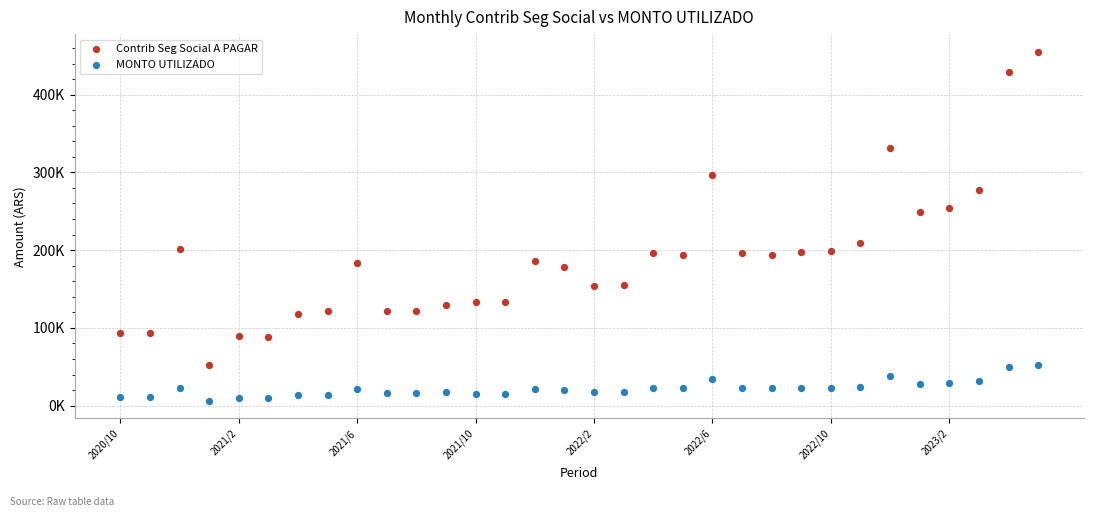

What are all the series names shown in the legend?

Contrib Seg Social A PAGAR, MONTO UTILIZADO